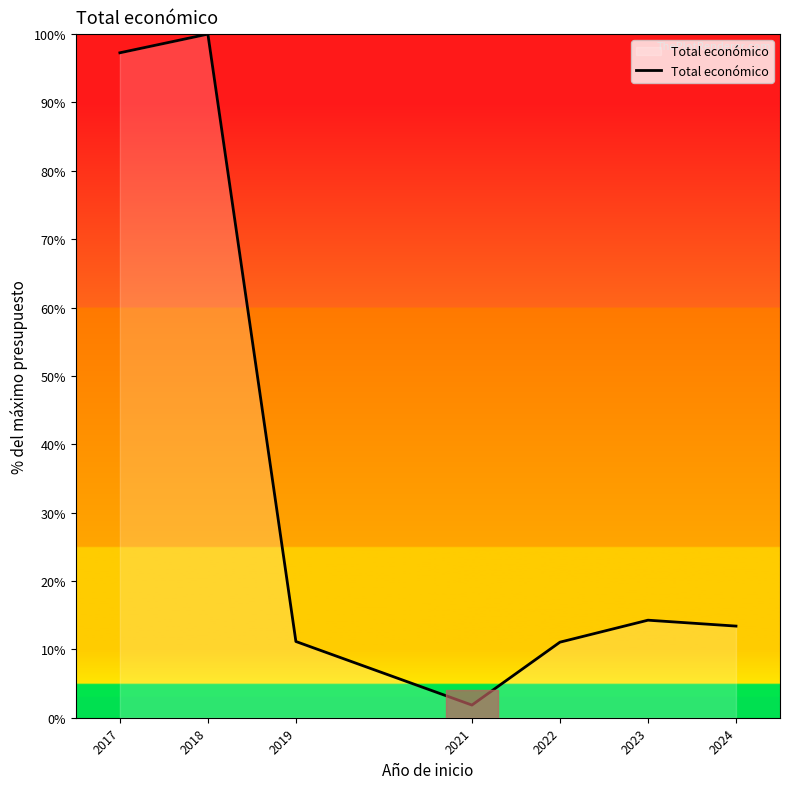

What is the average value?

35.6